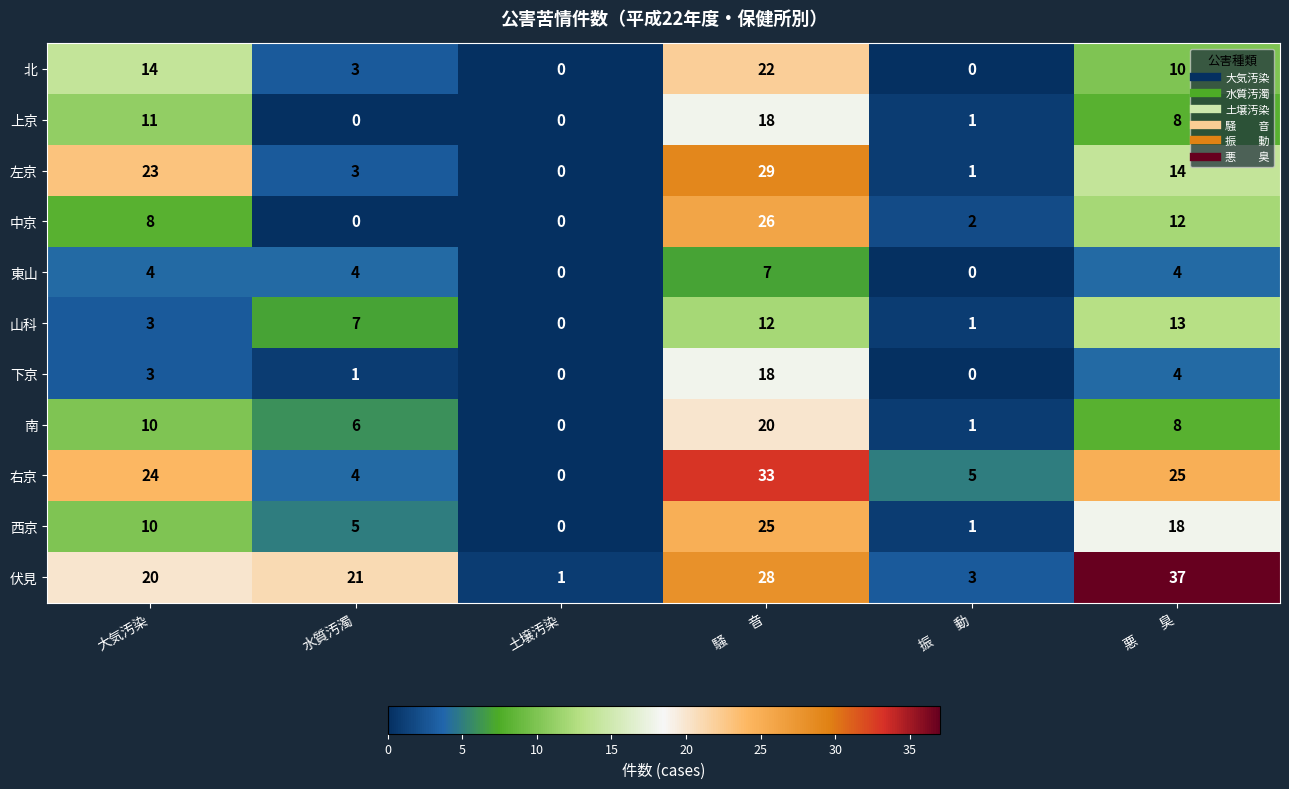

What is the difference between the second highest and second lowest values in the 北 series?

14